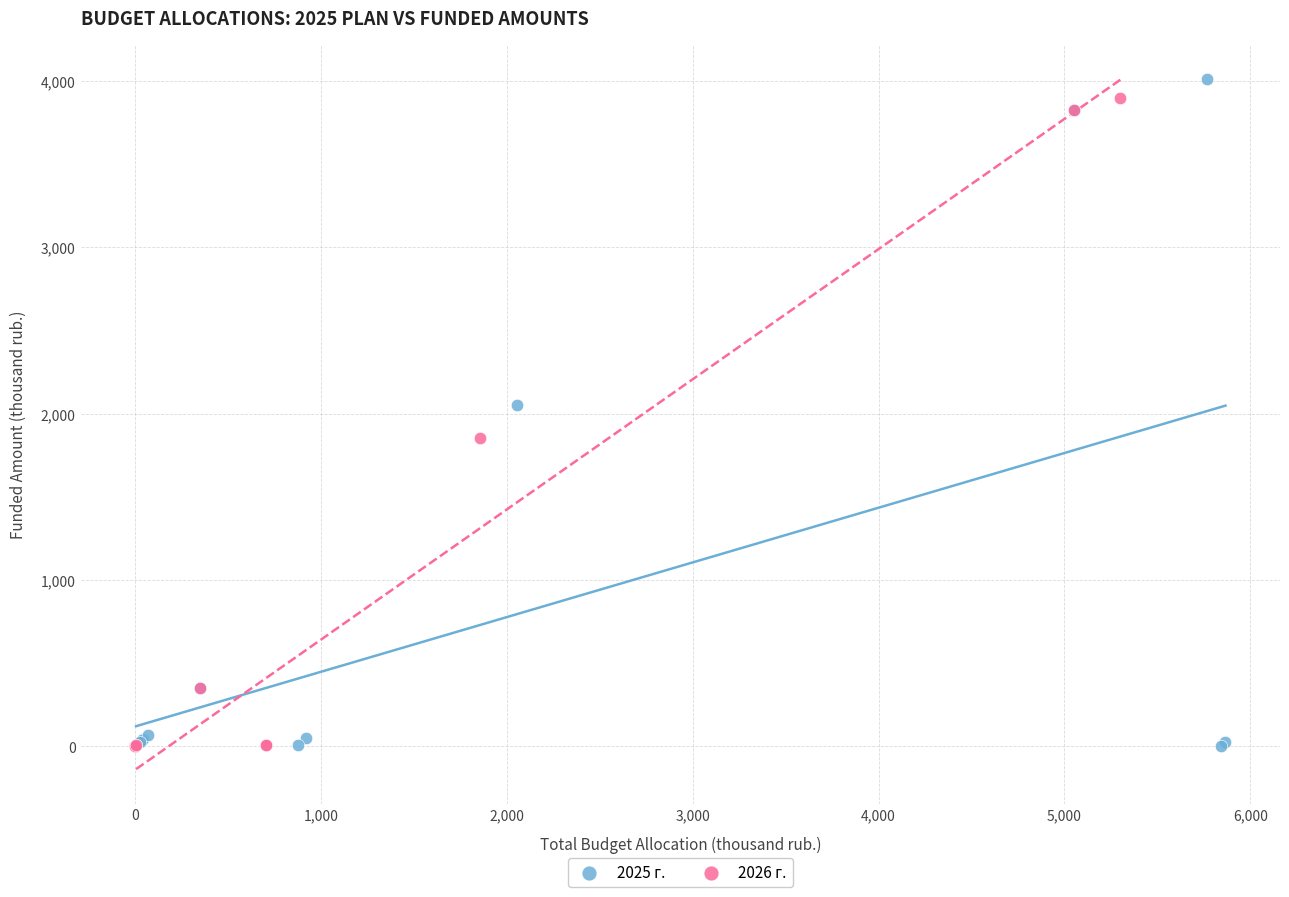

Which series has the widest spread of Y values?

2025 г.